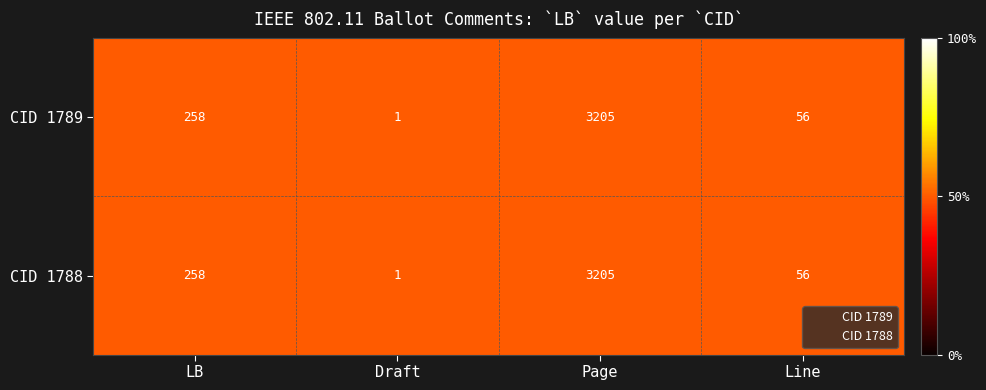

What is the maximum value shown in the chart?

3205